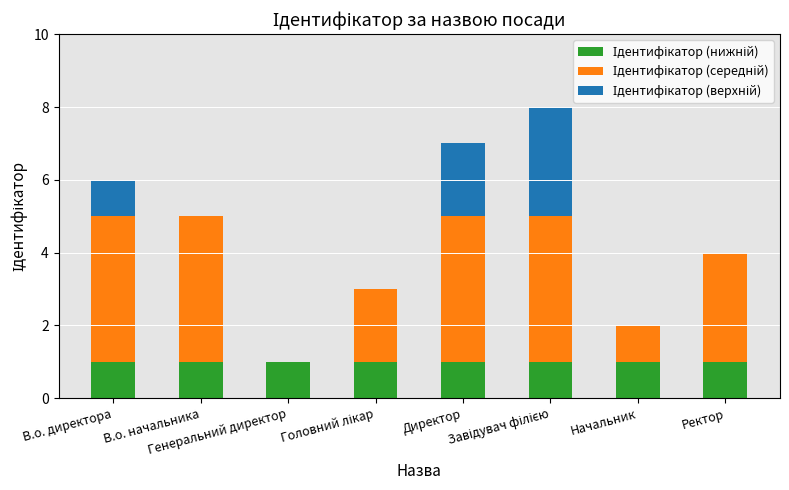

Are the bars horizontal?

No